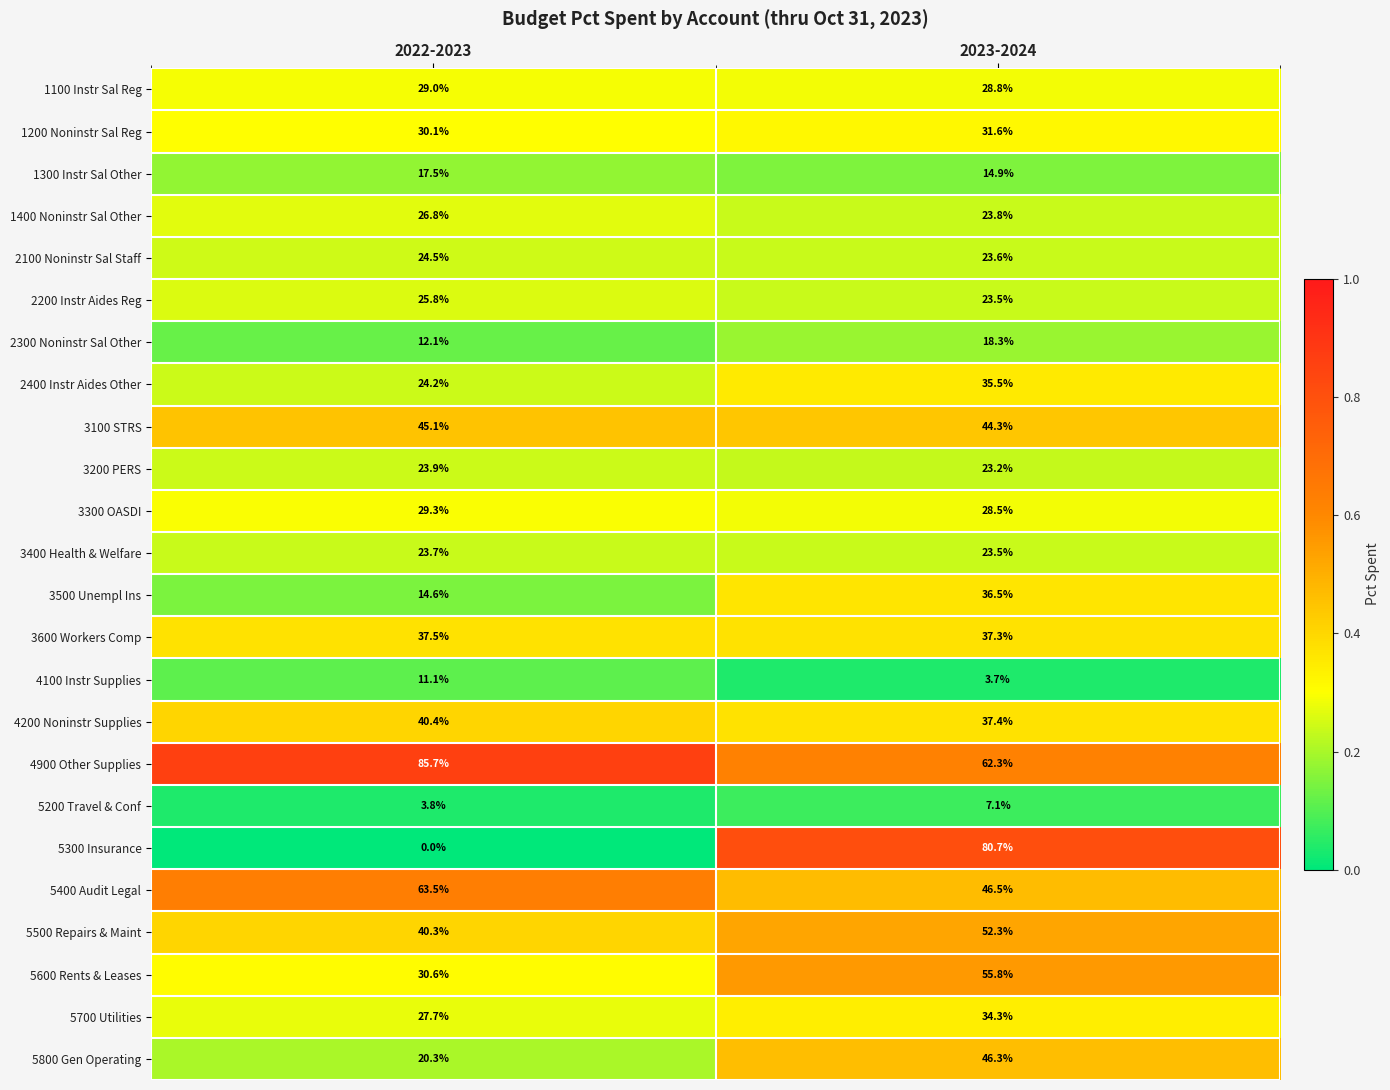

The value of 1100 Instr Sal Reg at 2022-2023 is 50.4. True or false?

False